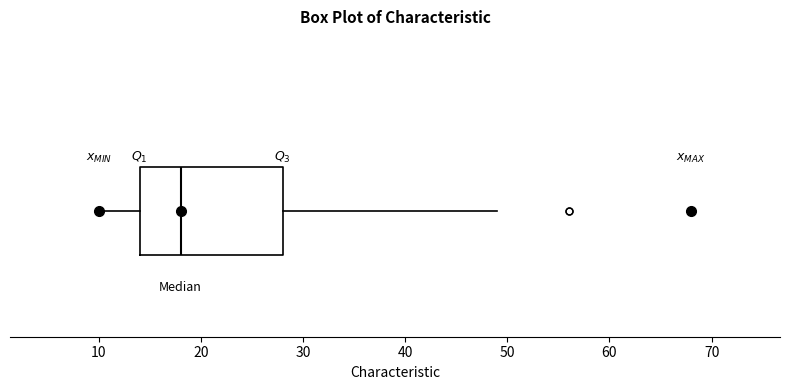

Where does the right whisker of the box end on the x-axis? The values are not printed on the chart, so give them approximately, as read against the axis.

49